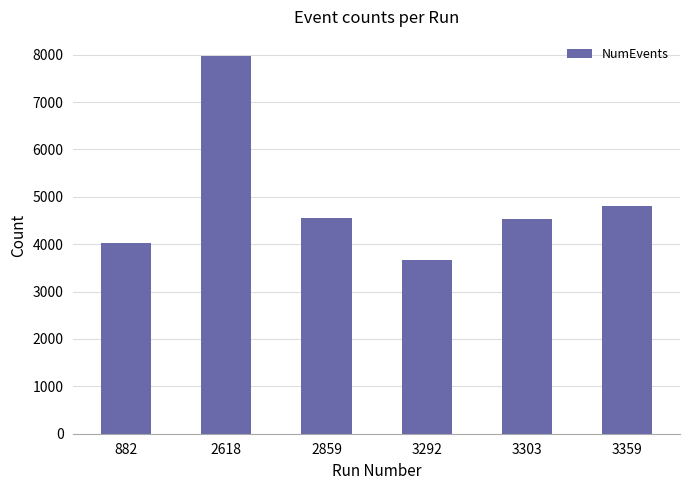

What is the difference between the maximum and minimum values?

4320